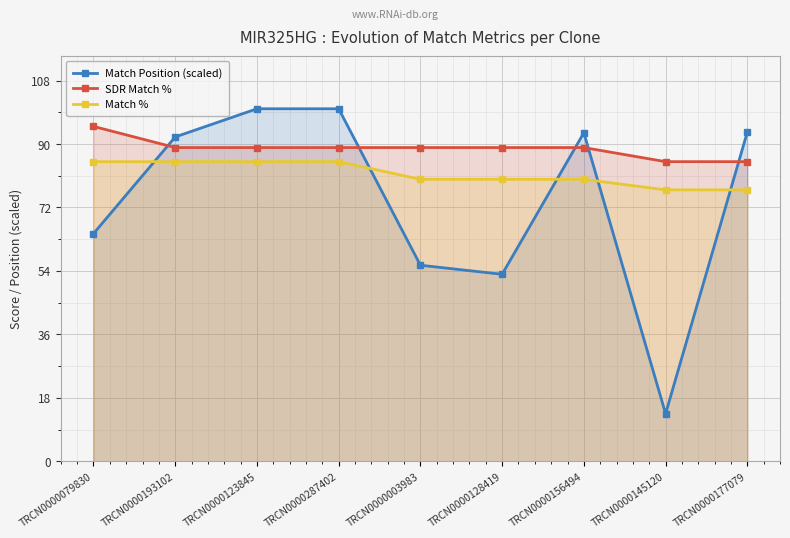

How many values in the Match Position (scaled) series are below 92?

4